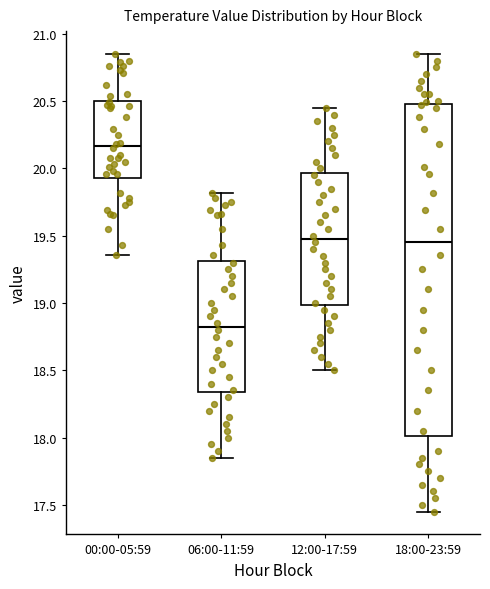

Comparing the boxes themselves (not the whiskers), which one is the tallest?

18:00-23:59